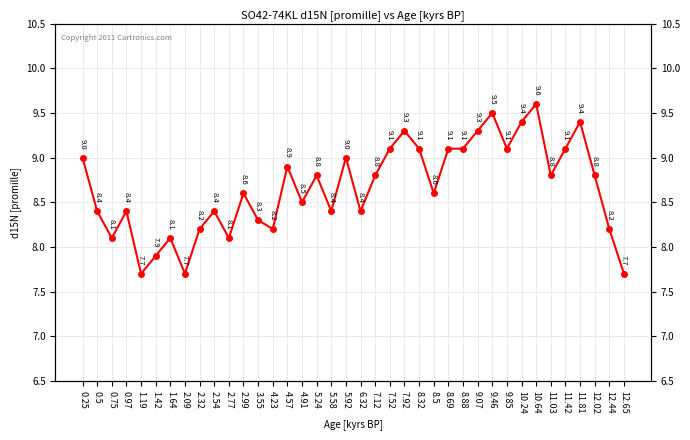

The chart shows a value of 9.1 at 8.32. True or false?

True